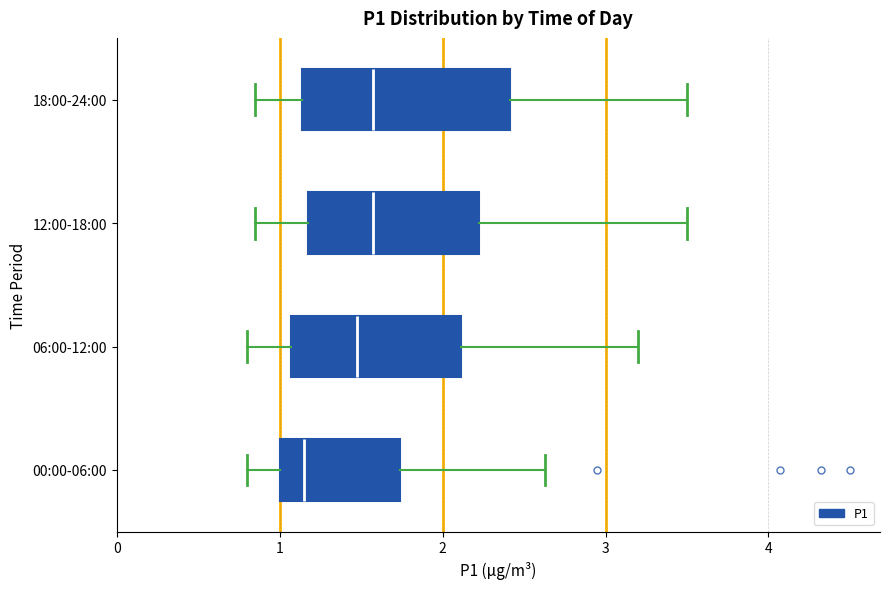

Which box has the furthest to the left median line?

00:00-06:00